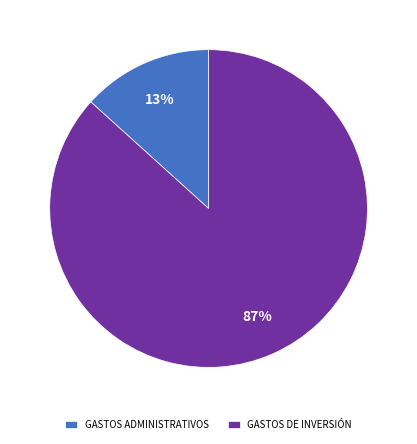

Is there a majority slice in this chart?

Yes